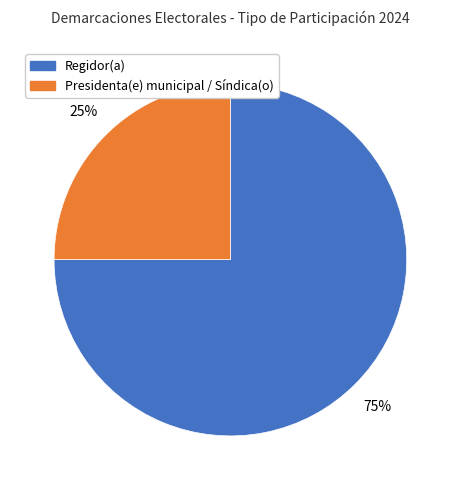

Is there a majority slice in this chart?

Yes